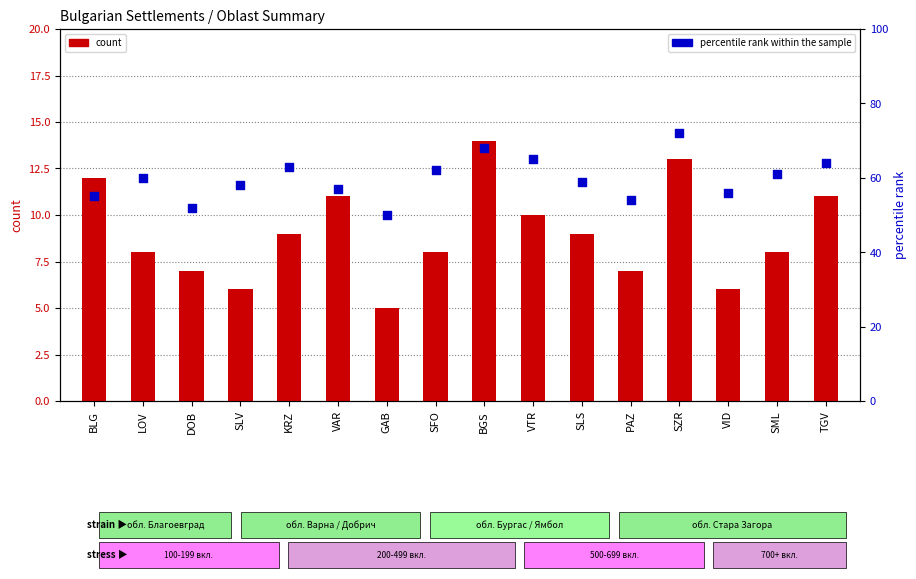

What is the total value across all series at KRZ?

72